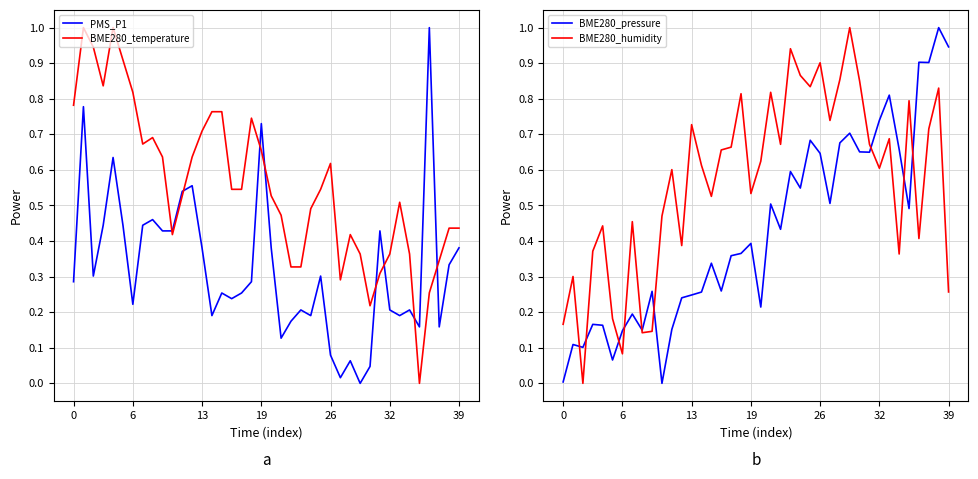

What is the difference between the second highest and minimum values in the BME280_pressure series?

0.9